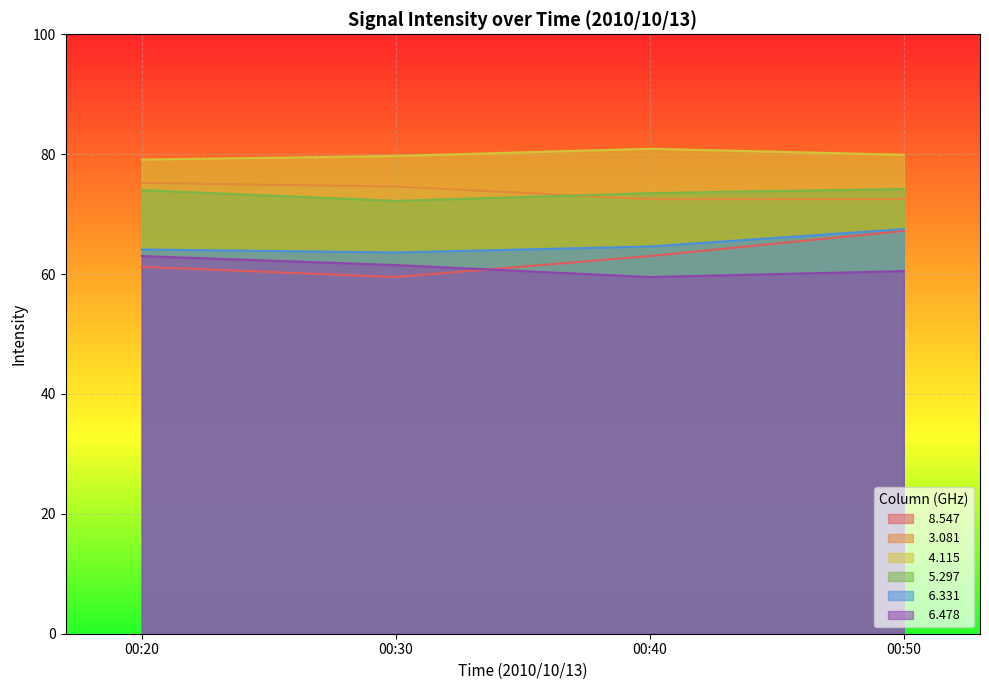

What is the spread (max minus min) of values at 00:30?

20.2